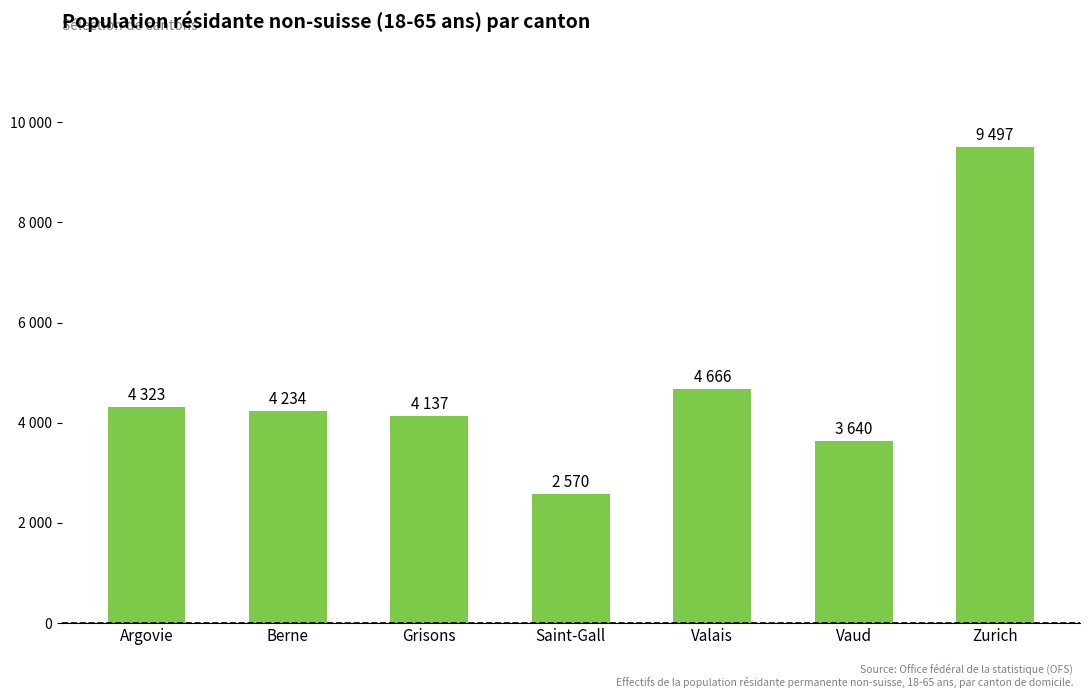

Which category has the highest value across all series?

Zurich